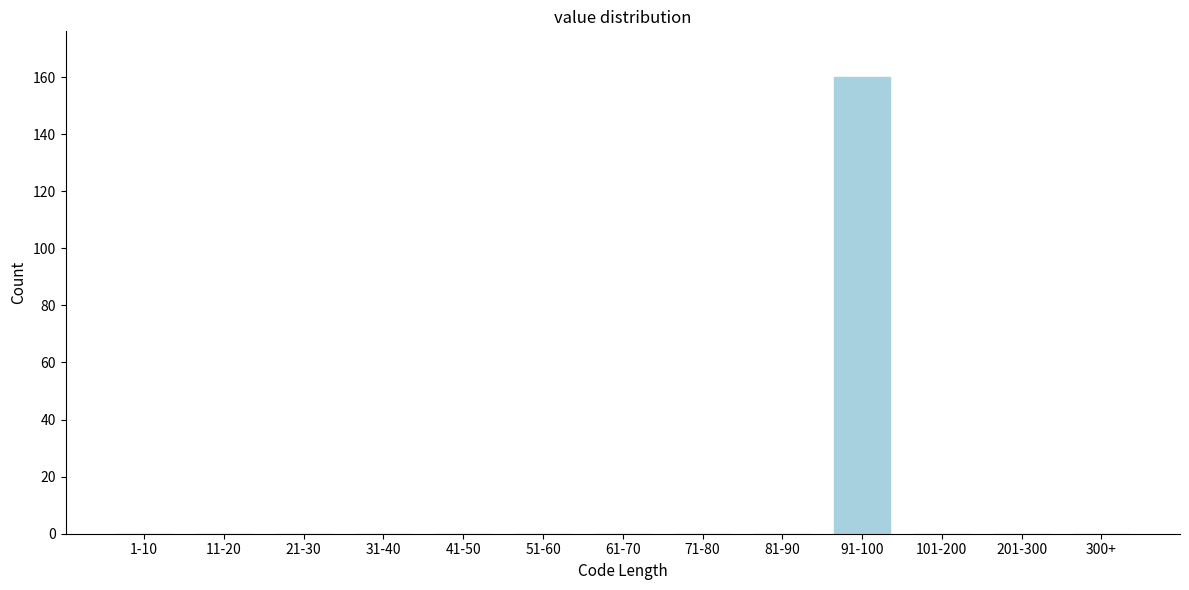

Reading right to left, extract all data points from this chart.

300+=0	201-300=0	101-200=0	91-100=160	81-90=0	71-80=0	61-70=0	51-60=0	41-50=0	31-40=0	21-30=0	11-20=0	1-10=0